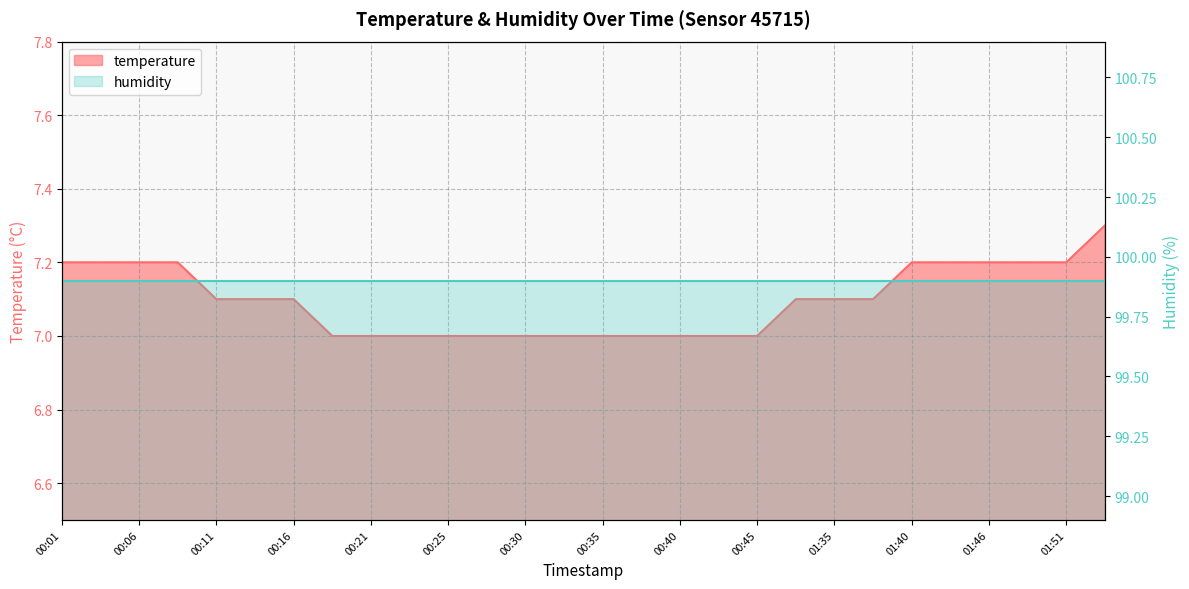

Read the value at 01:53.

7.3